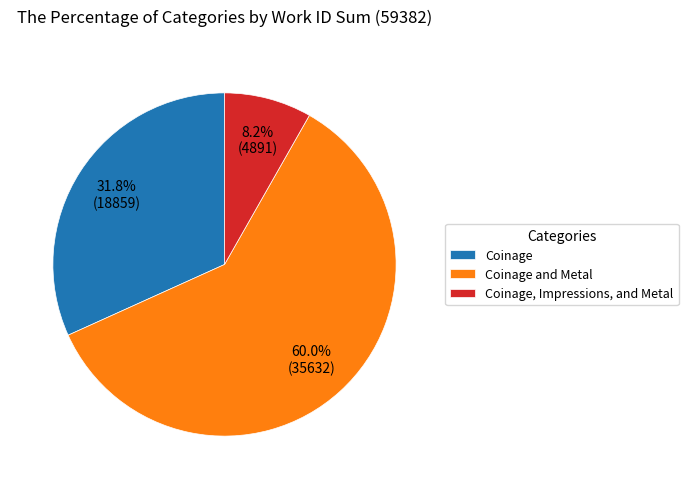

To the nearest percent, what portion does Coinage, Impressions, and Metal represent?

8%